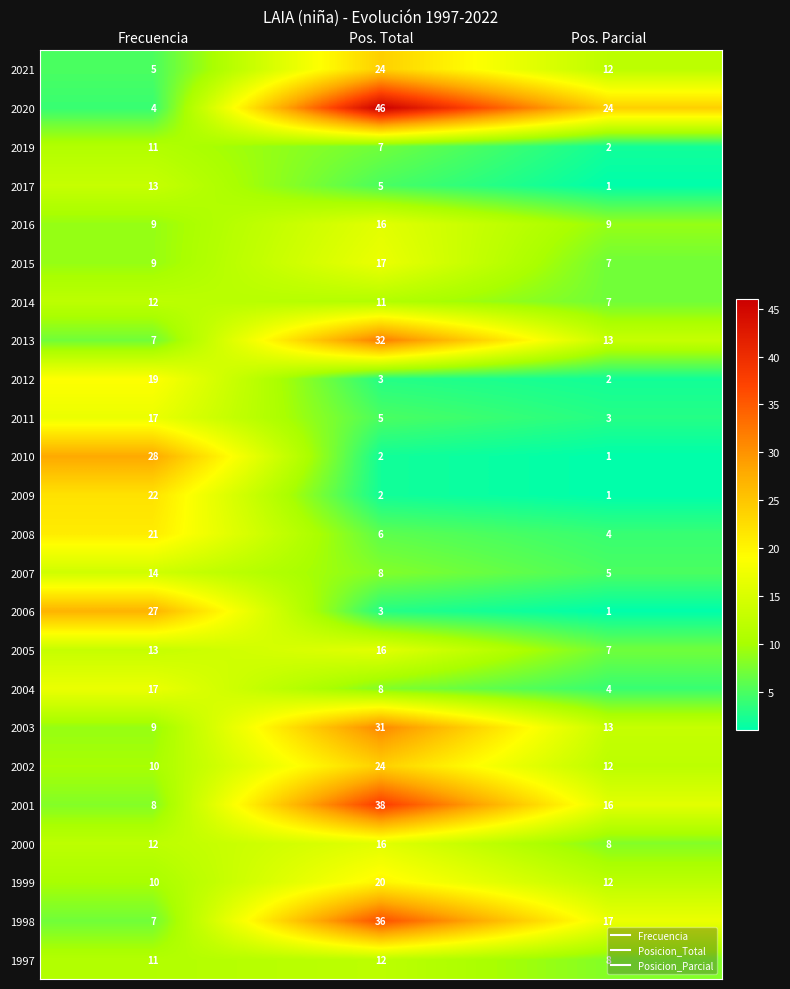

Where is 2005 nearest to the value 11?

Frecuencia